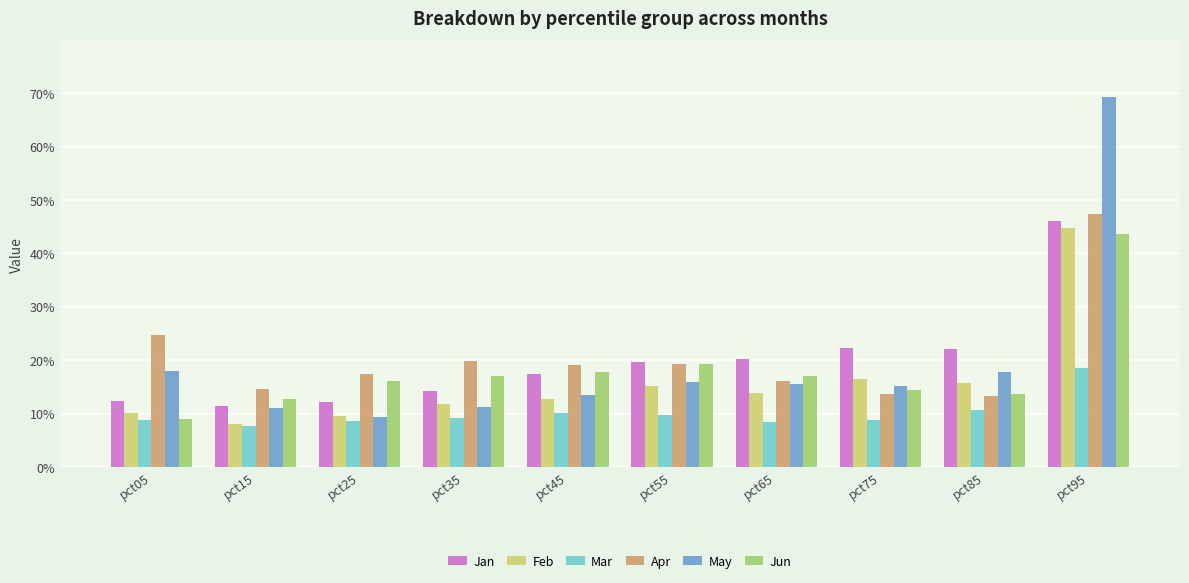

Reading right to left, transcribe all the data shown in this chart.

Jan: 0.5	0.2	0.2	0.2	0.2	0.2	0.1	0.1	0.1	0.1
Feb: 0.4	0.2	0.2	0.1	0.2	0.1	0.1	0.1	0.1	0.1
Mar: 0.2	0.1	0.1	0.1	0.1	0.1	0.1	0.1	0.1	0.1
Apr: 0.5	0.1	0.1	0.2	0.2	0.2	0.2	0.2	0.1	0.2
May: 0.7	0.2	0.2	0.2	0.2	0.1	0.1	0.1	0.1	0.2
Jun: 0.4	0.1	0.1	0.2	0.2	0.2	0.2	0.2	0.1	0.1